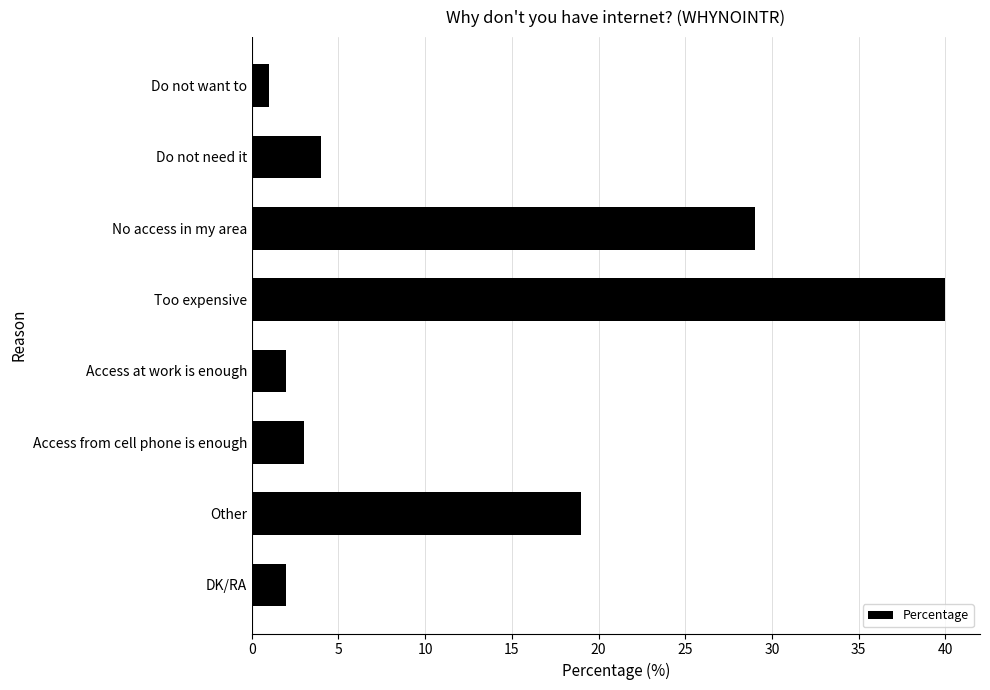

What is the smallest value displayed?

1